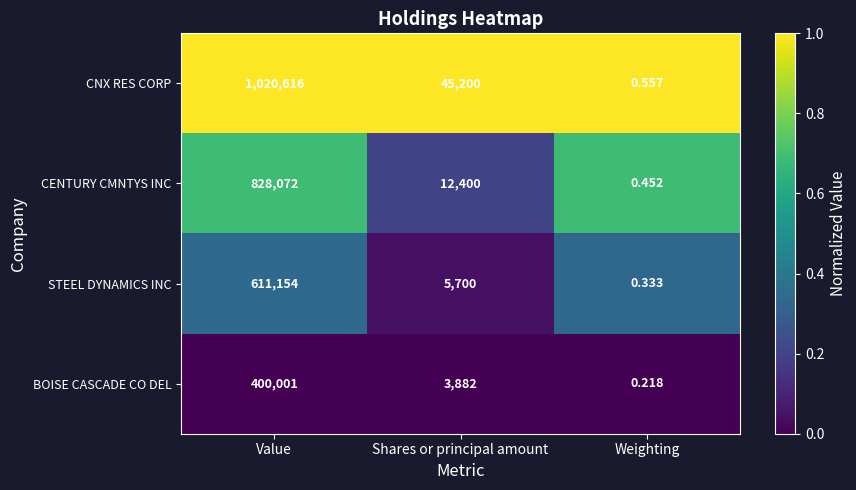

At Weighting, list the series in order from smallest to largest.

BOISE CASCADE CO DEL, STEEL DYNAMICS INC, CENTURY CMNTYS INC, CNX RES CORP